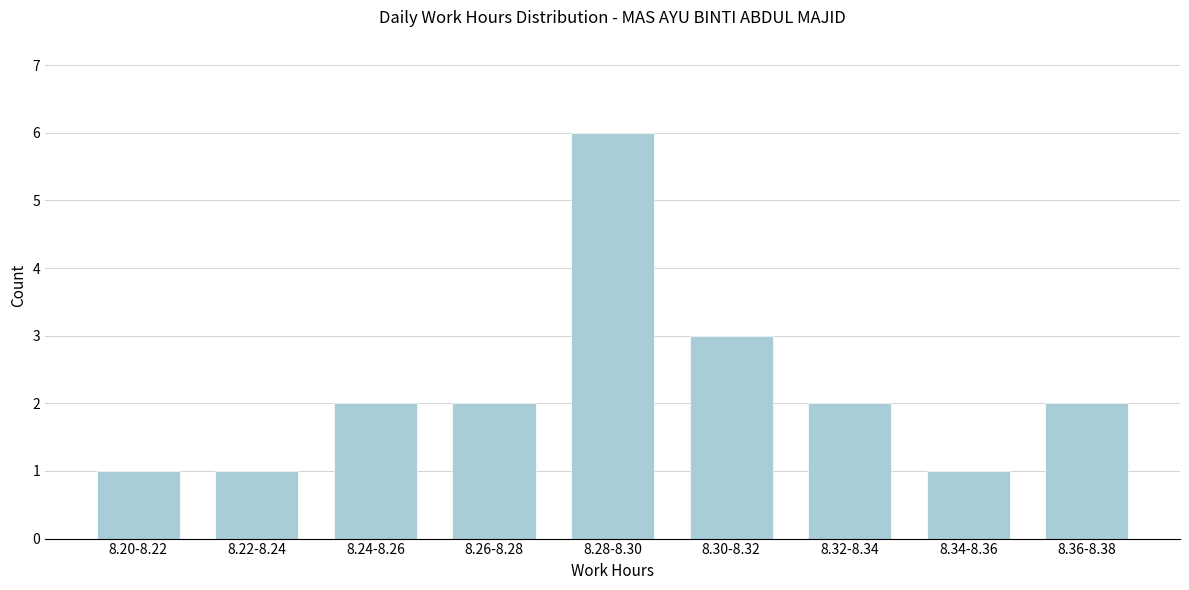

Reading left to right, transcribe all the data shown in this chart.

1	1	2	2	6	3	2	1	2